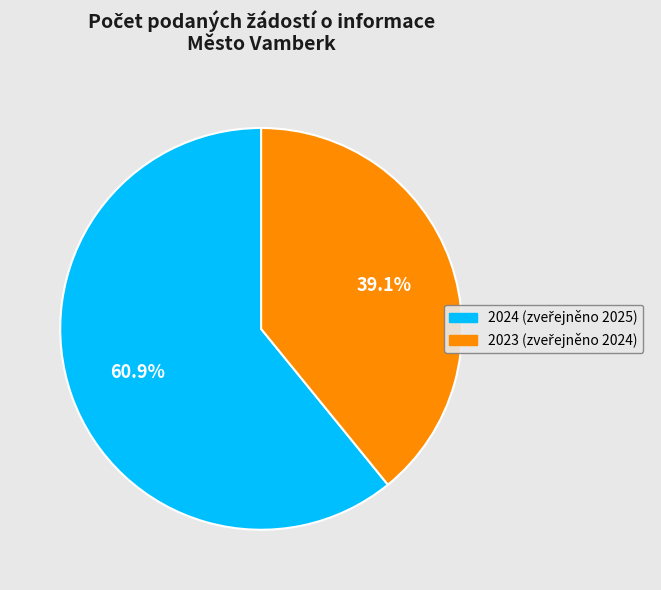

Is there a majority slice in this chart?

Yes